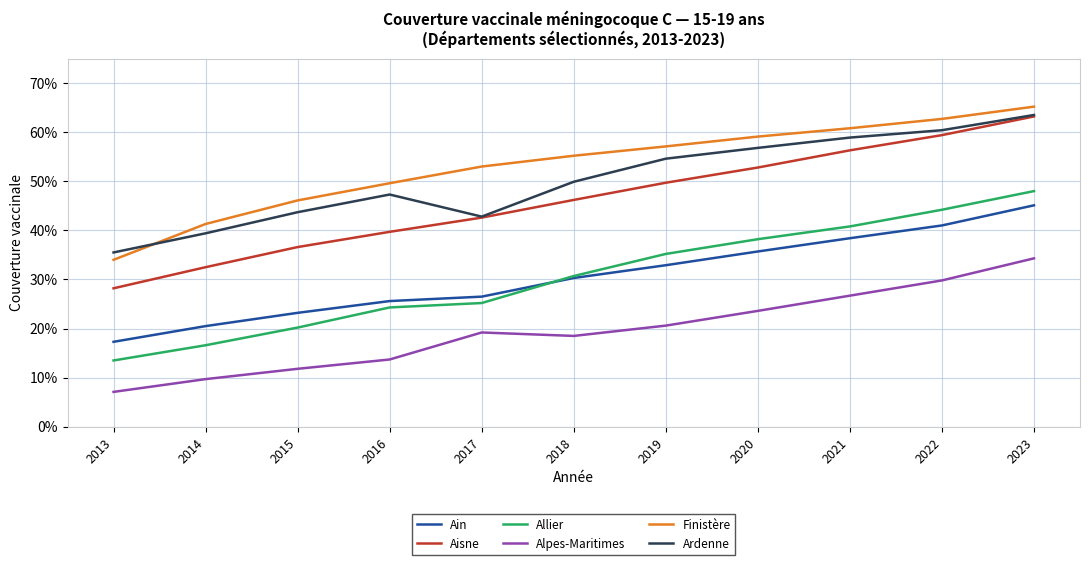

What is the value of the Ain point at the 6th from the left?

0.3